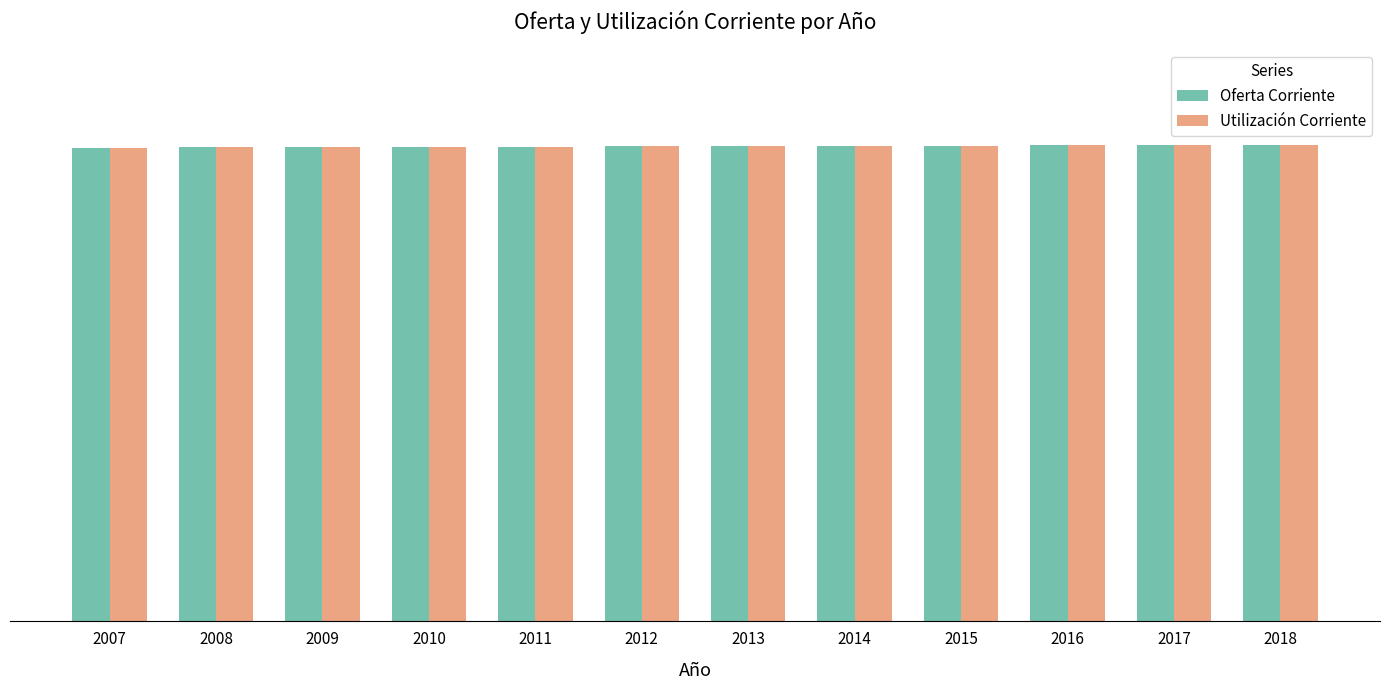

Which series changed the most between 2012 and 2015?

Oferta Corriente